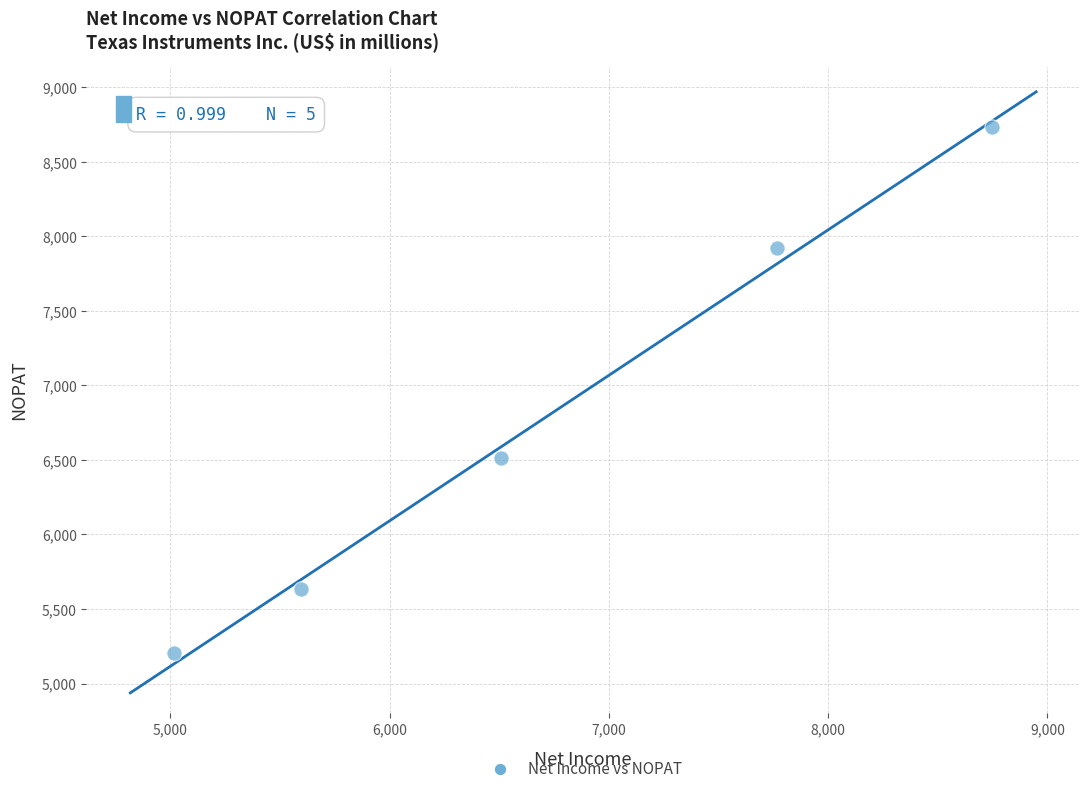

What is the average Y value?

6802